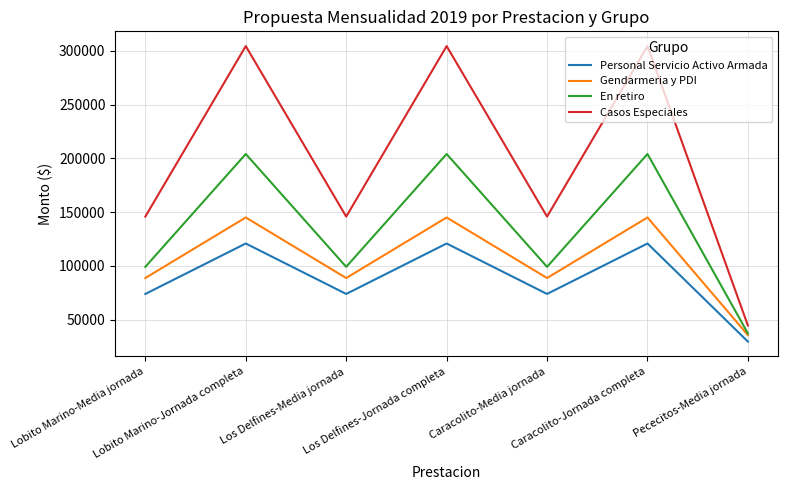

True or false: Casos Especiales and En retiro intersect in this chart.

False